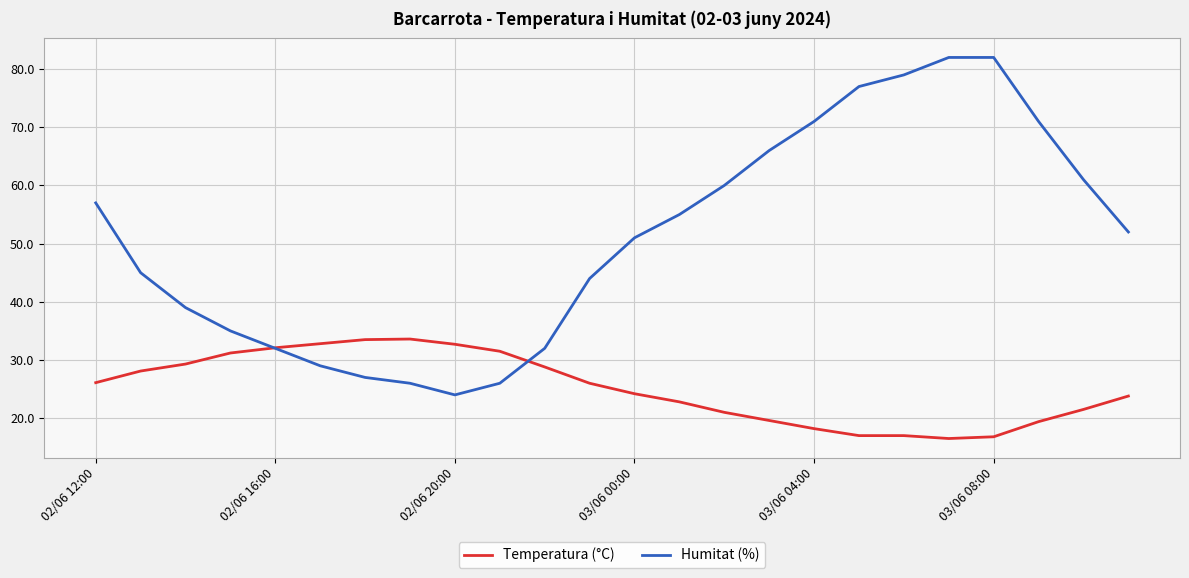

What is the greatest value displayed?

82.0